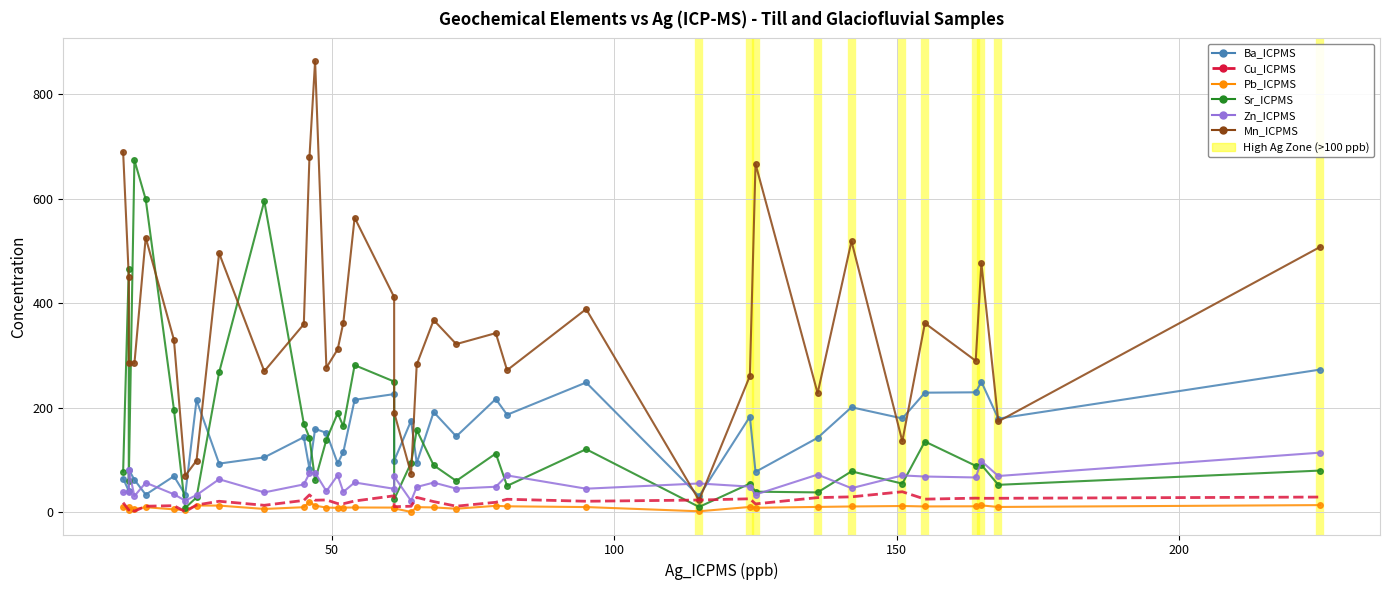

True or false: Mn_ICPMS has more than 0 interior local peaks.

True